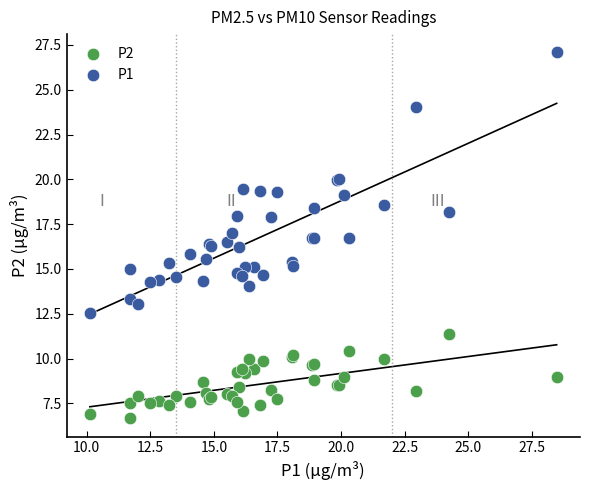

Which series contains the lowest Y value?

P2